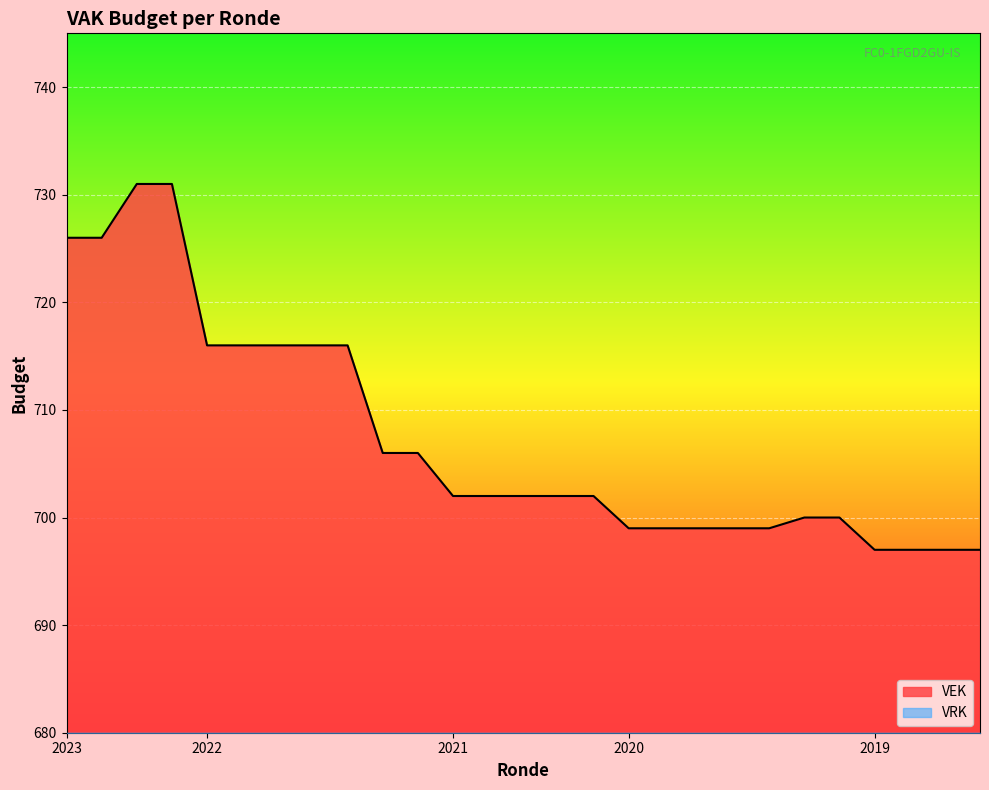

Rank the series by their maximum value, from highest to lowest.

VEK, VRK